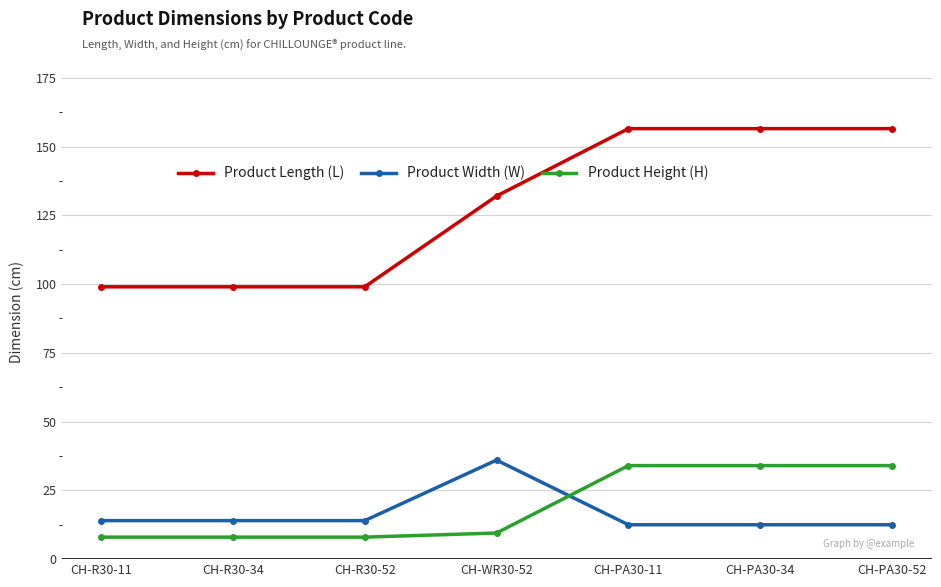

What is the sum of the Product Length (L) values at CH-PA30-11 and CH-R30-52?

255.5